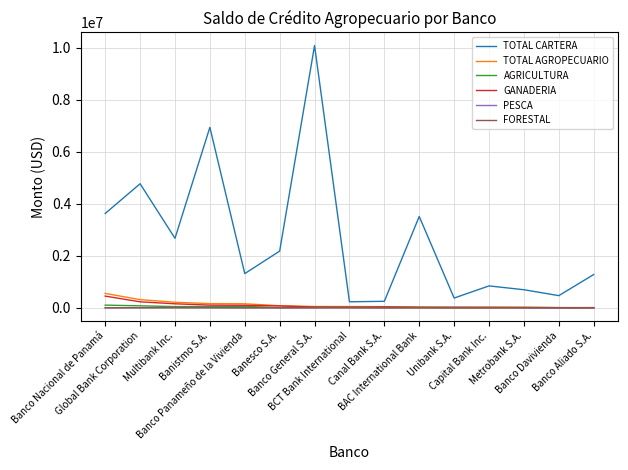

What is the average value of the TOTAL AGROPECUARIO series?

117856.8